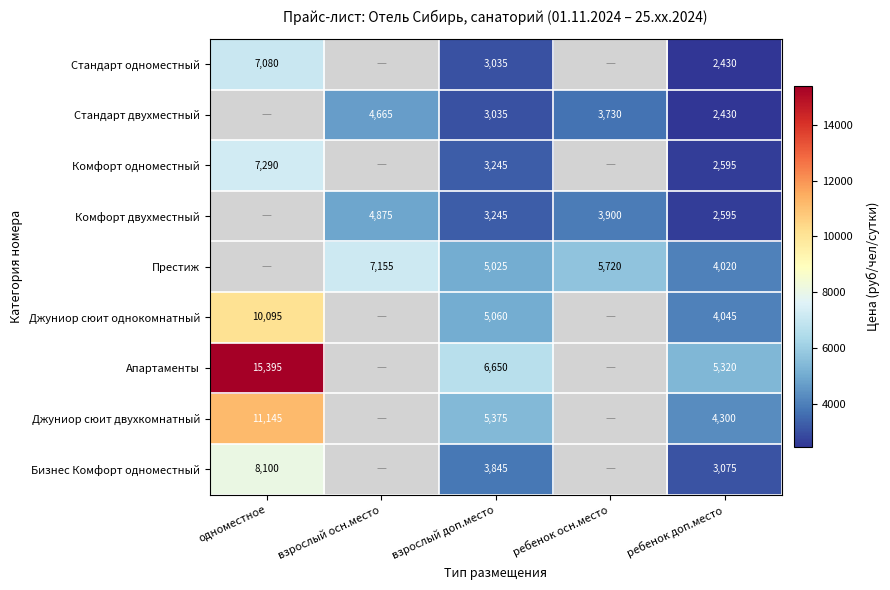

What is the sum of the Престиж values at ребенок доп.место and взрослый доп.место?

9045